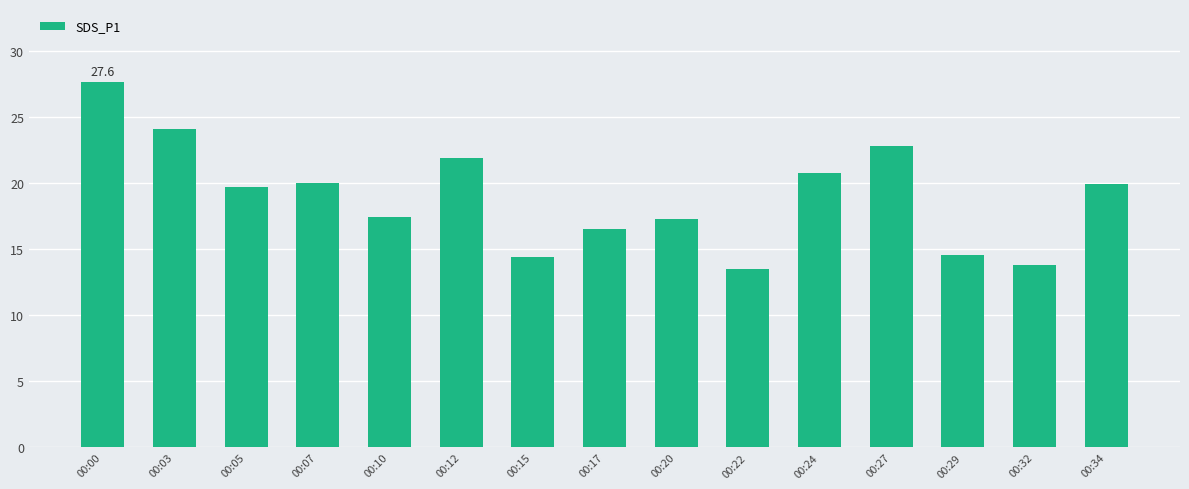

What is the difference between the values at 00:20 and 00:24?

3.5